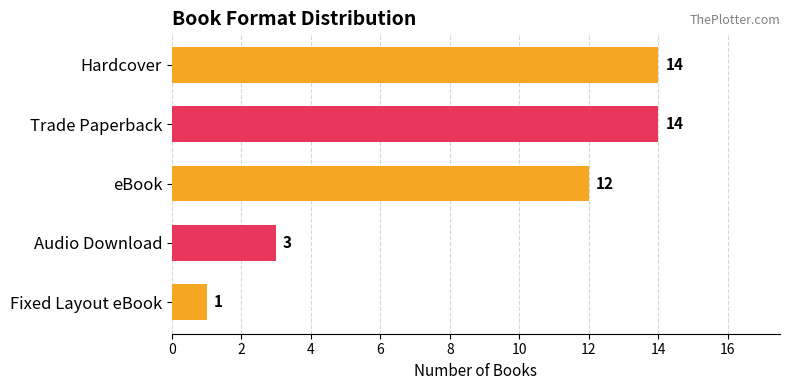

How many values are between 3 and 14?

4